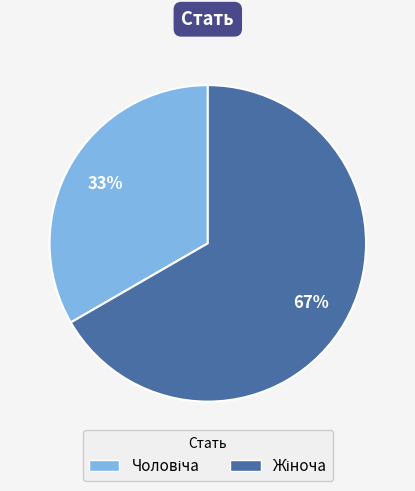

How many segments does this pie chart have?

2